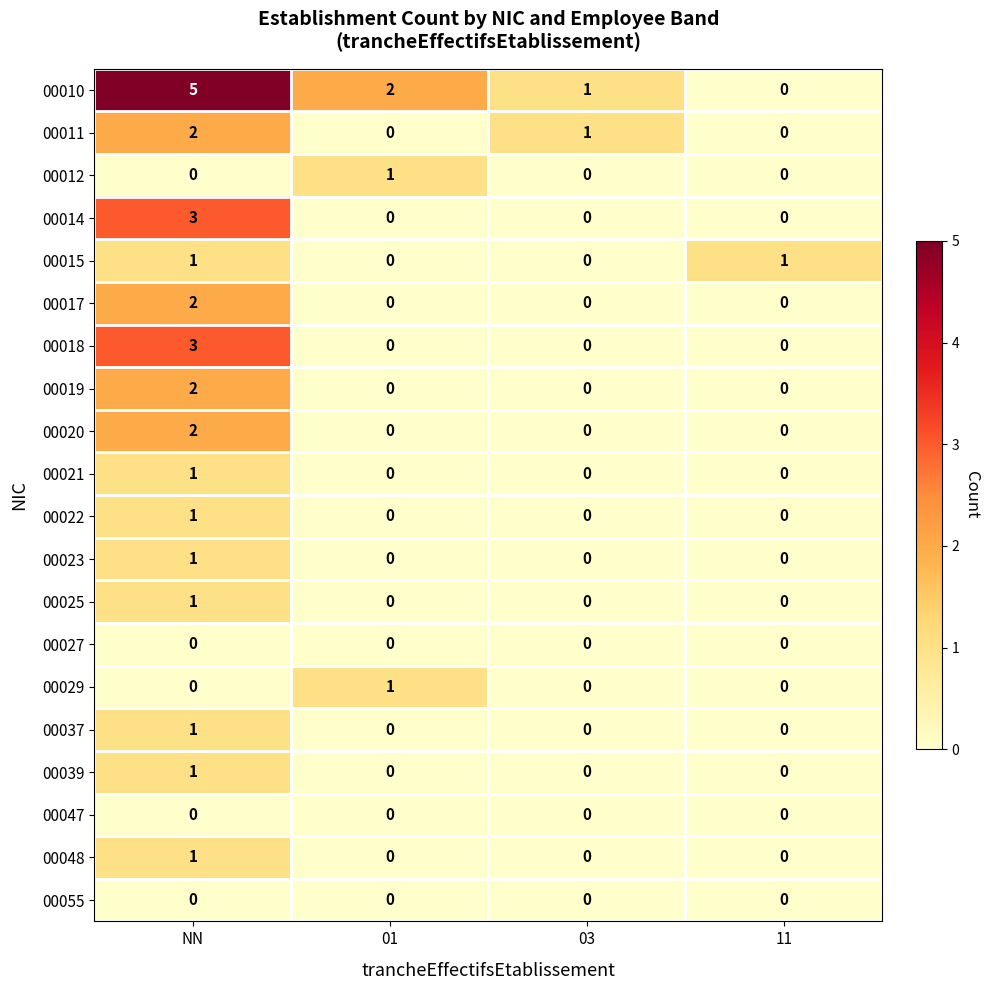

At which label does 00048 reach its peak?

NN